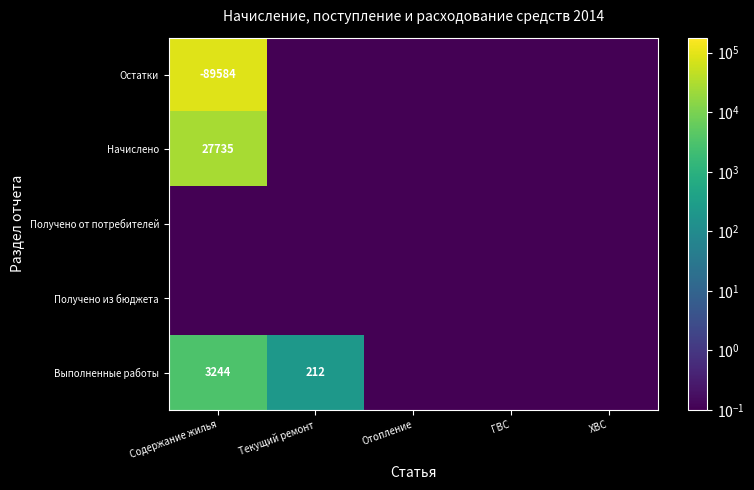

Is the value of Выполненные работы at Содержание жилья greater than the value of Остатки at Содержание жилья?

Yes